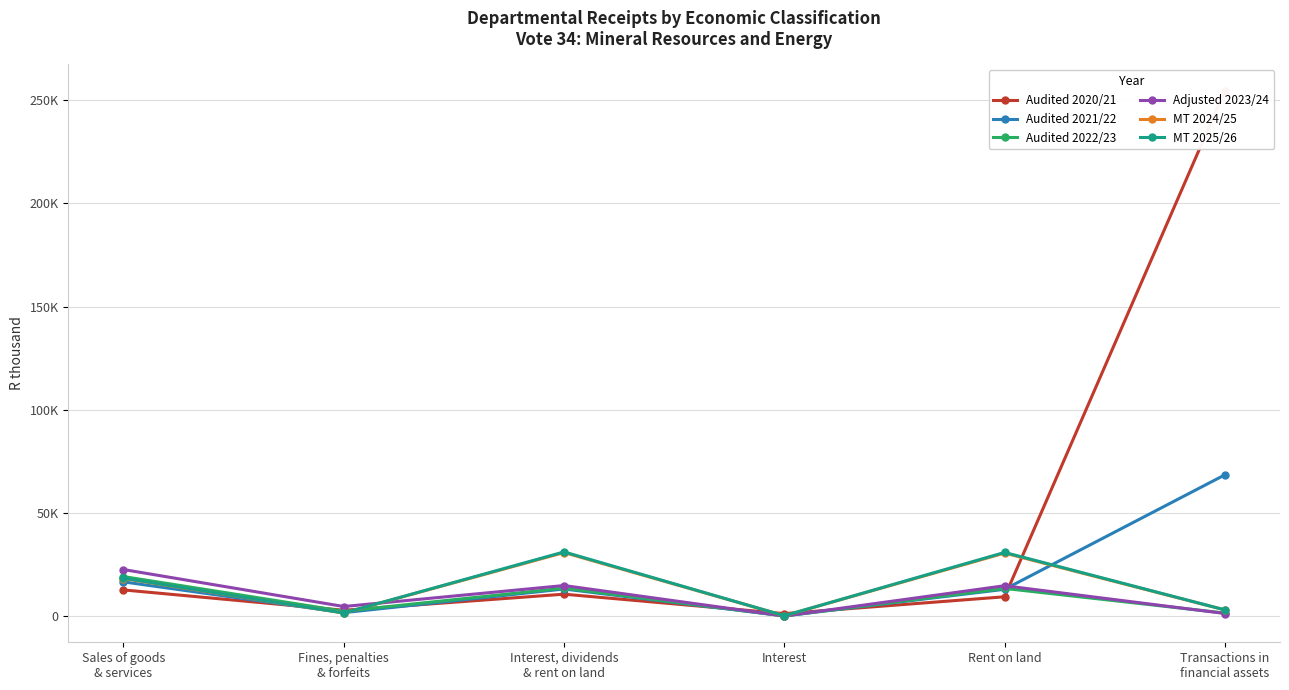

What is the lowest value of the Audited 2021/22 series?

143.0